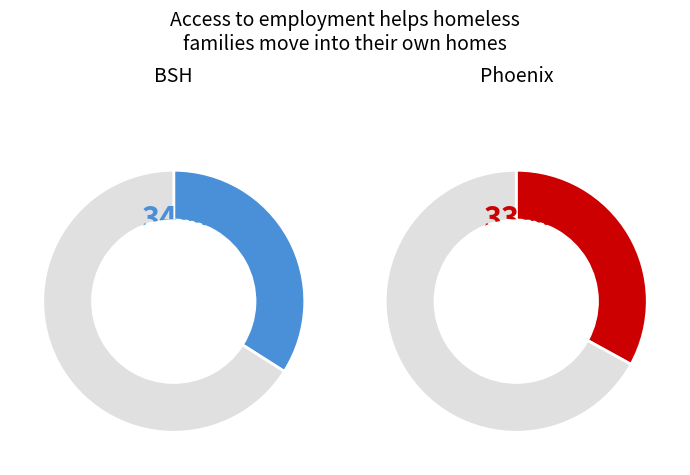

Does BSH represent more than half of the total?

No